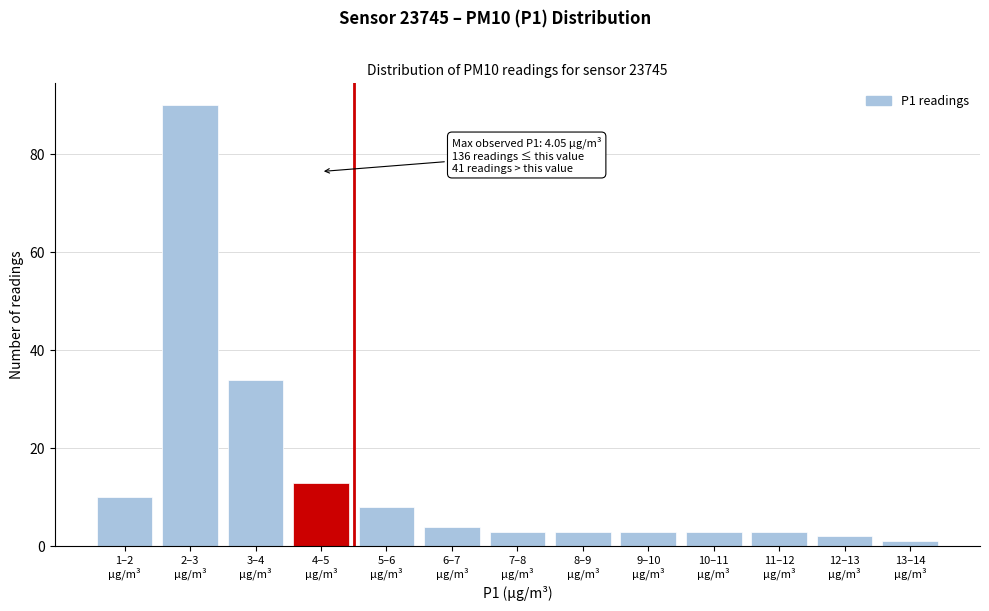

Reading left to right, extract all data points from this chart.

10	90	34	13	8	4	3	3	3	3	3	2	1